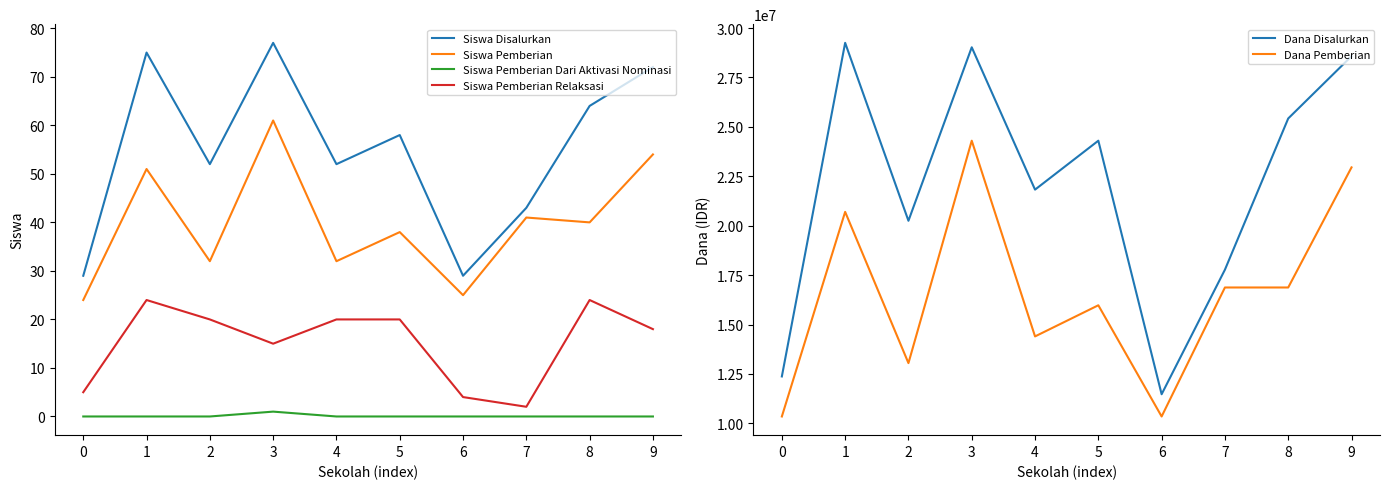

What is the value of the Dana Disalurkan point at the 10th from the left?

28575000